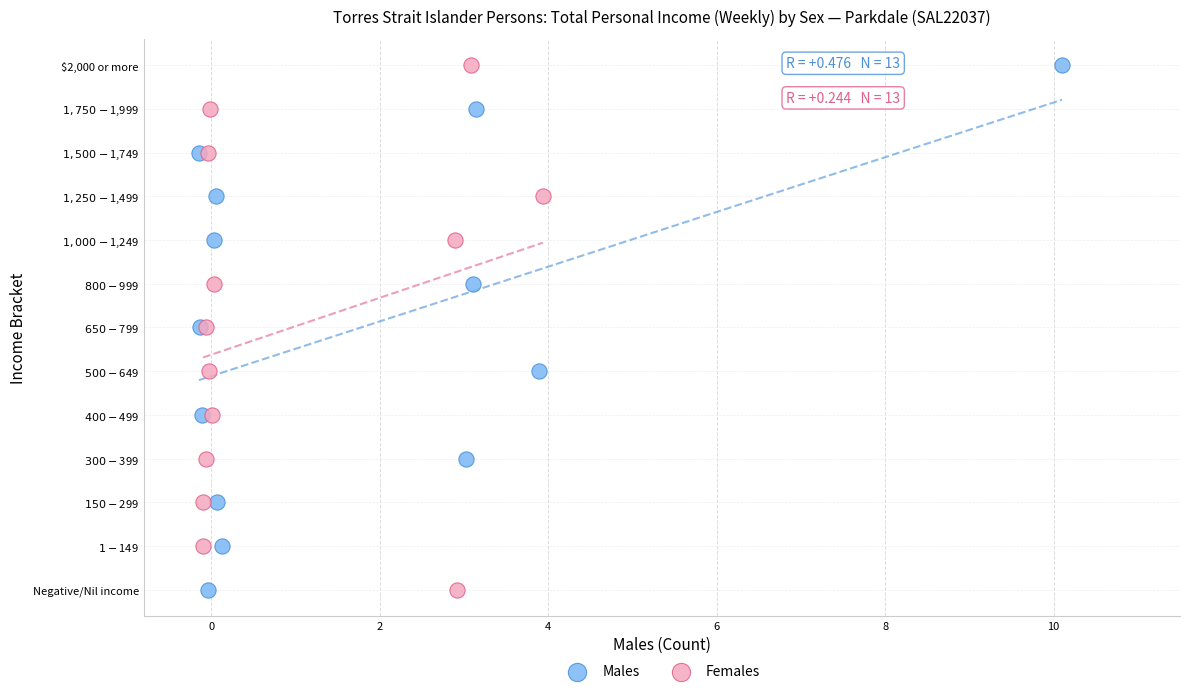

What are all the series names shown in the legend?

Males, Females